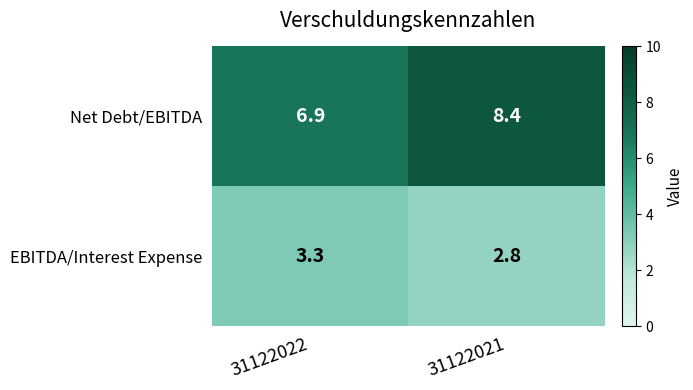

What is the difference between the maximum and minimum values in the Net Debt/EBITDA series?

1.5